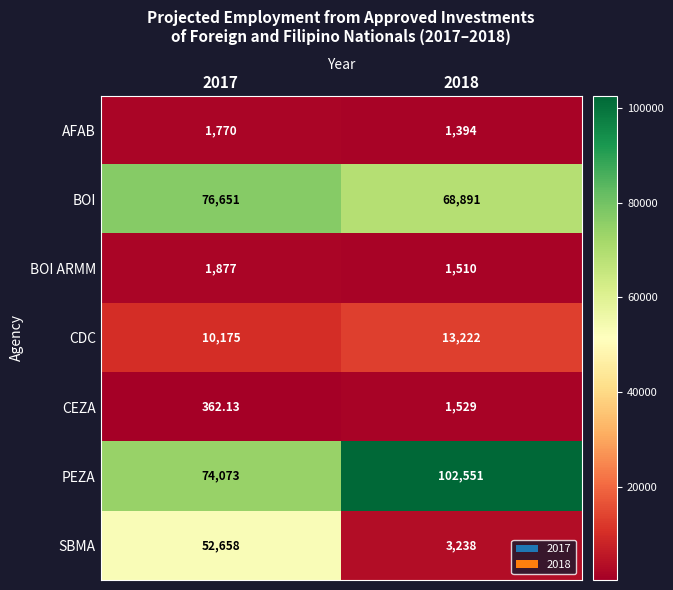

What is the total value across all series at 2017?

217566.1